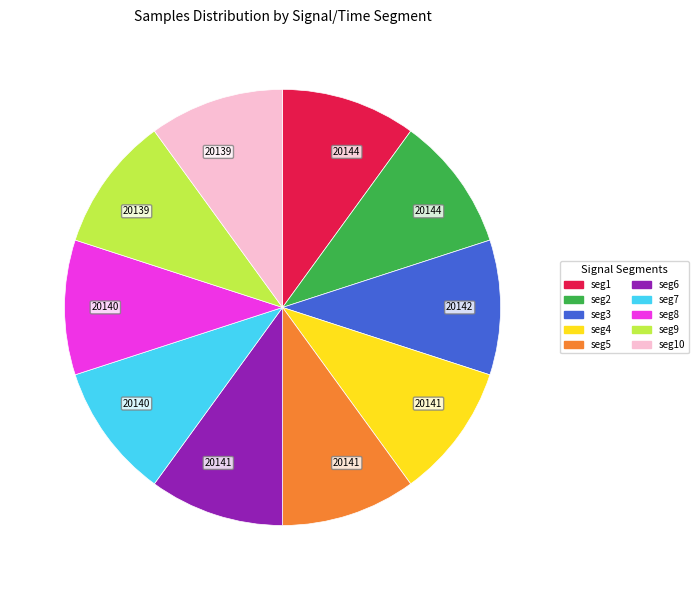

Is there a majority slice in this chart?

No